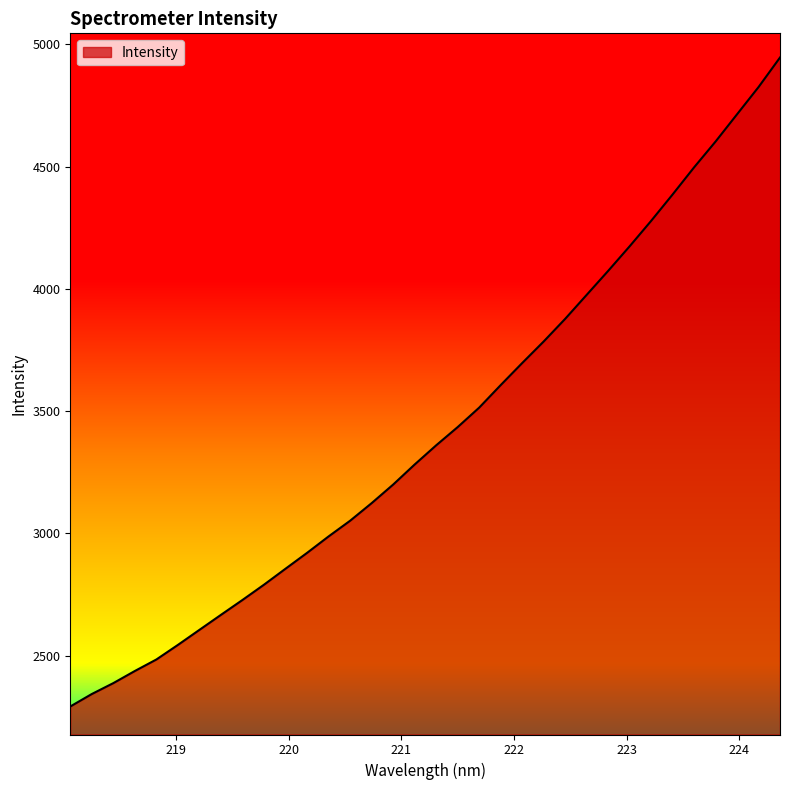

What is the difference between the maximum and minimum values?

2654.5